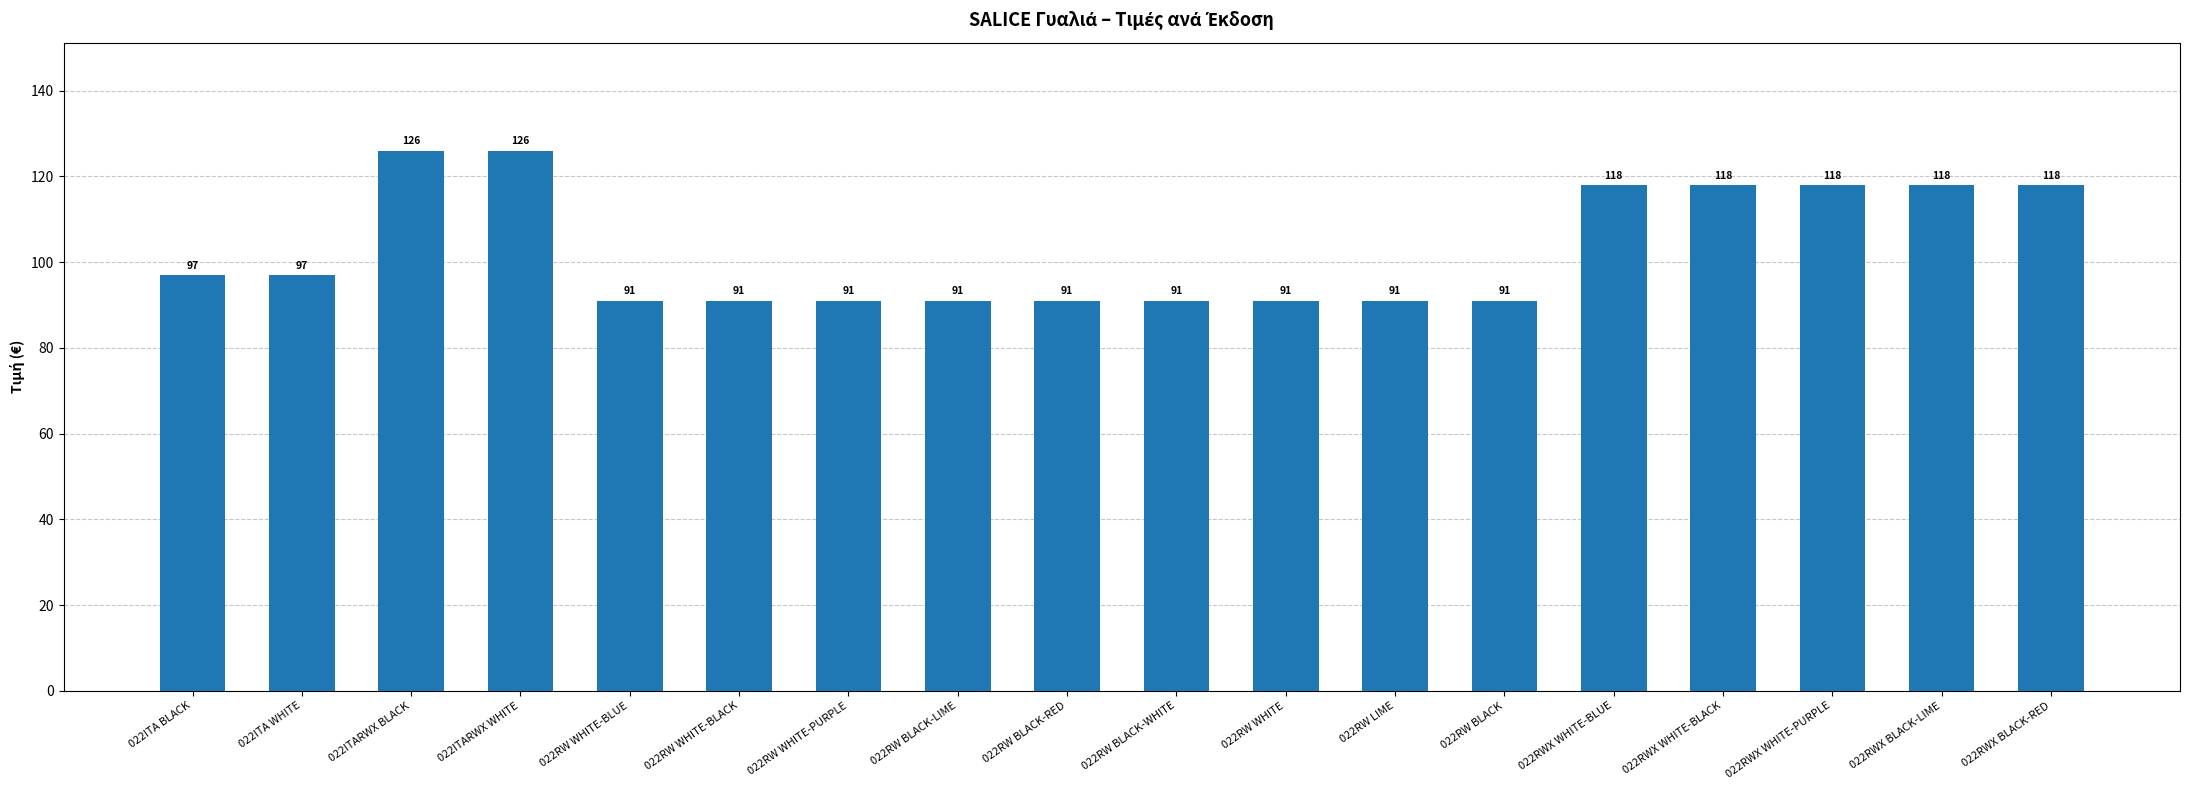

Reading left to right, list all the values displayed in this chart.

022ITA BLACK=97	022ITA WHITE=97	022ITARWX BLACK=126	022ITARWX WHITE=126	022RW WHITE-BLUE=91	022RW WHITE-BLACK=91	022RW WHITE-PURPLE=91	022RW BLACK-LIME=91	022RW BLACK-RED=91	022RW BLACK-WHITE=91	022RW WHITE=91	022RW LIME=91	022RW BLACK=91	022RWX WHITE-BLUE=118	022RWX WHITE-BLACK=118	022RWX WHITE-PURPLE=118	022RWX BLACK-LIME=118	022RWX BLACK-RED=118